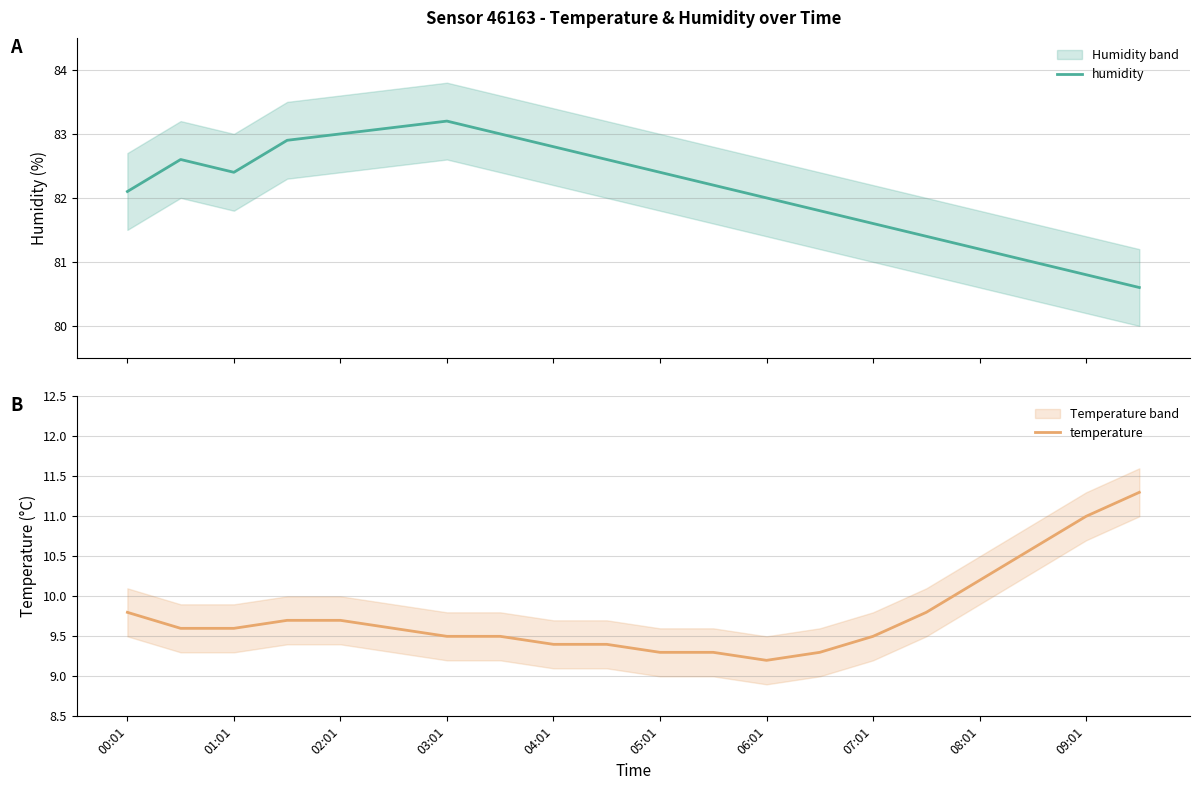

What is the lowest value of the humidity series?

80.6